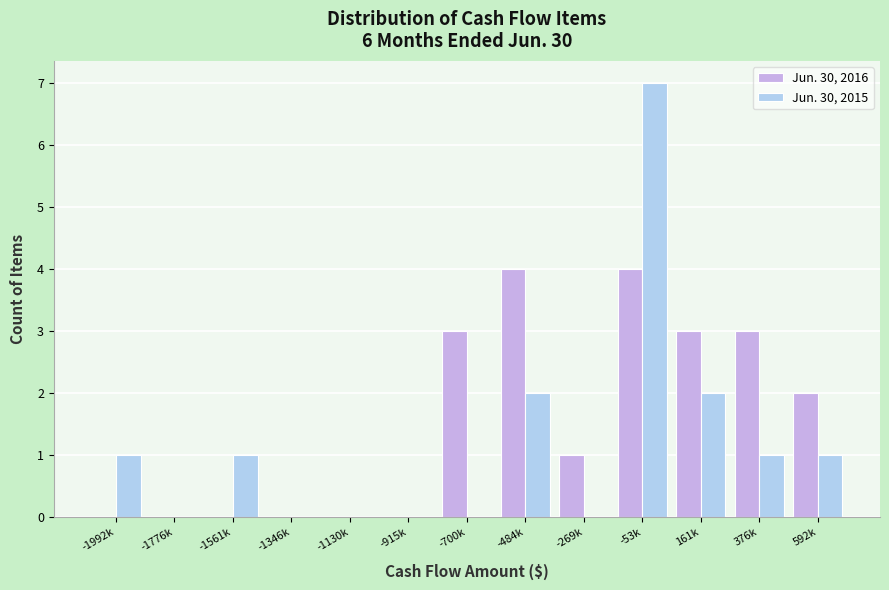

Reading left to right, extract all data points from this chart.

Jun. 30, 2016: -1992k=0	-1776k=0	-1561k=0	-1346k=0	-1130k=0	-915k=0	-700k=3	-484k=4	-269k=1	-53k=4	161k=3	376k=3	592k=2
Jun. 30, 2015: -1992k=1	-1776k=0	-1561k=1	-1346k=0	-1130k=0	-915k=0	-700k=0	-484k=2	-269k=0	-53k=7	161k=2	376k=1	592k=1